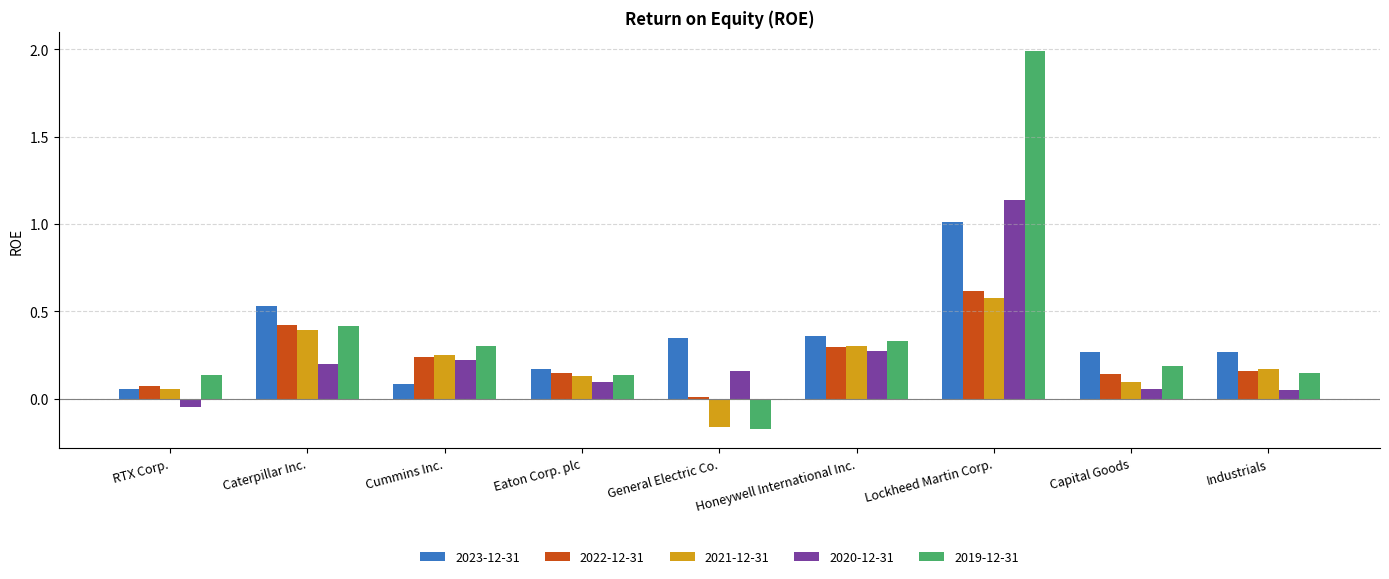

Is the value of 2019-12-31 at Cummins Inc. greater than the value of 2022-12-31 at Lockheed Martin Corp.?

No